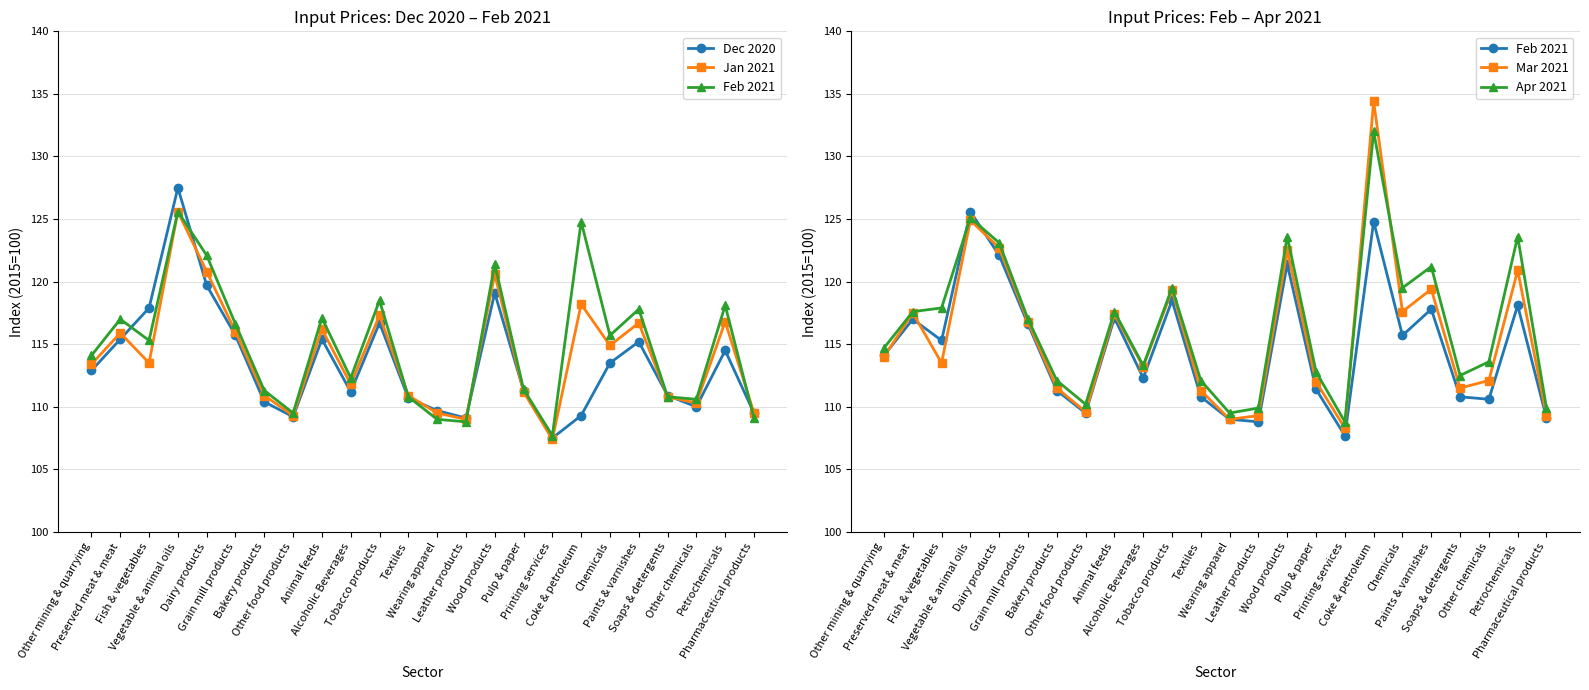

What is the maximum value for Mar 2021?

134.4